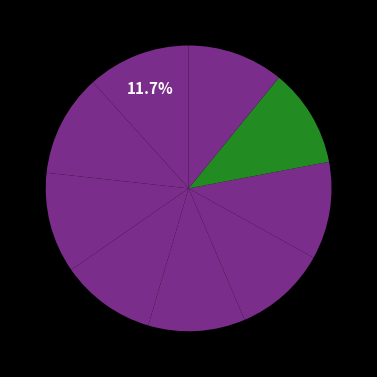

How many slices are in this pie chart?

9